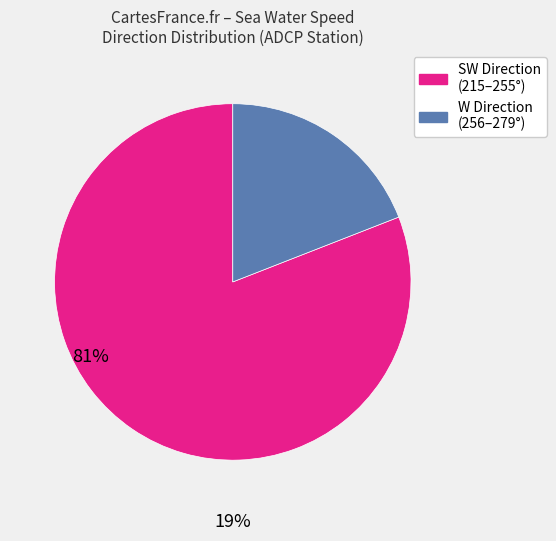

Does any single category account for the majority?

Yes